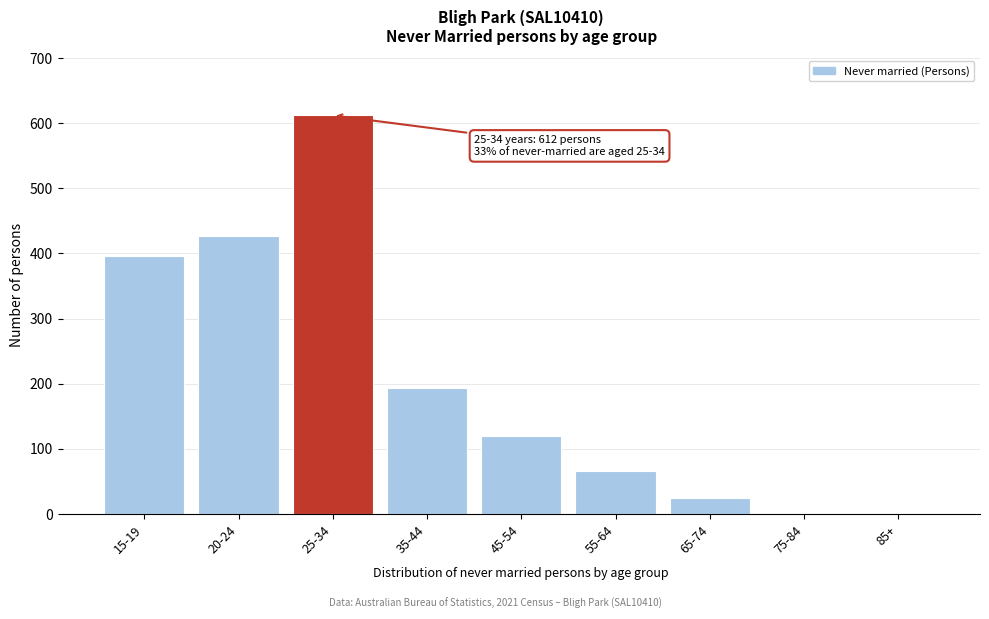

Reading left to right, list all the values displayed in this chart.

15-19=396	20-24=427	25-34=612	35-44=193	45-54=119	55-64=66	65-74=25	75-84=0	85+=0